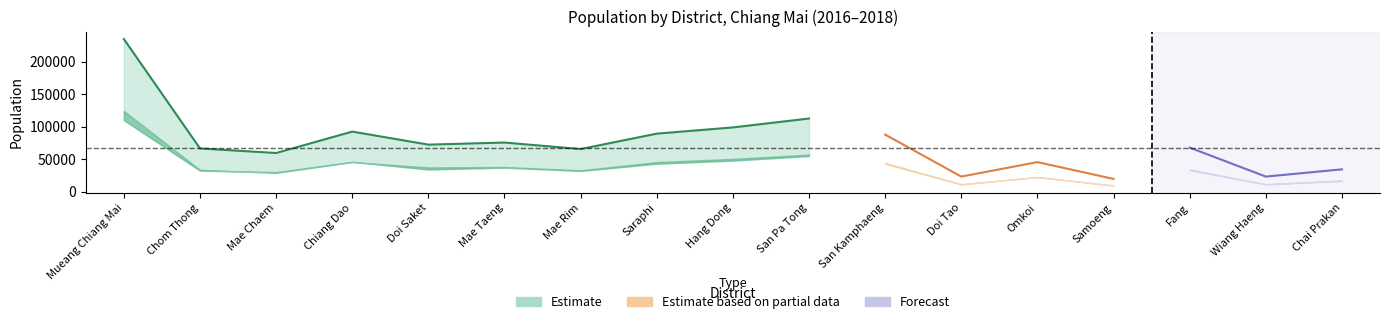

How many data points in Total_2016 are less than 67890?

8